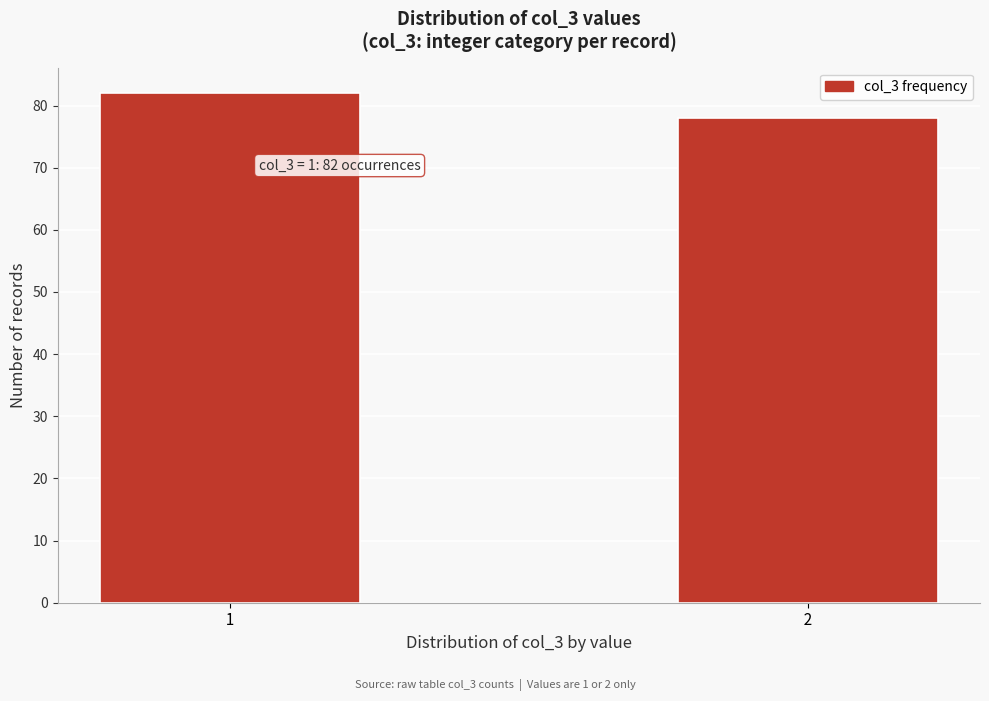

Reading right to left, list all the values displayed in this chart.

  2  =78	  1  =82